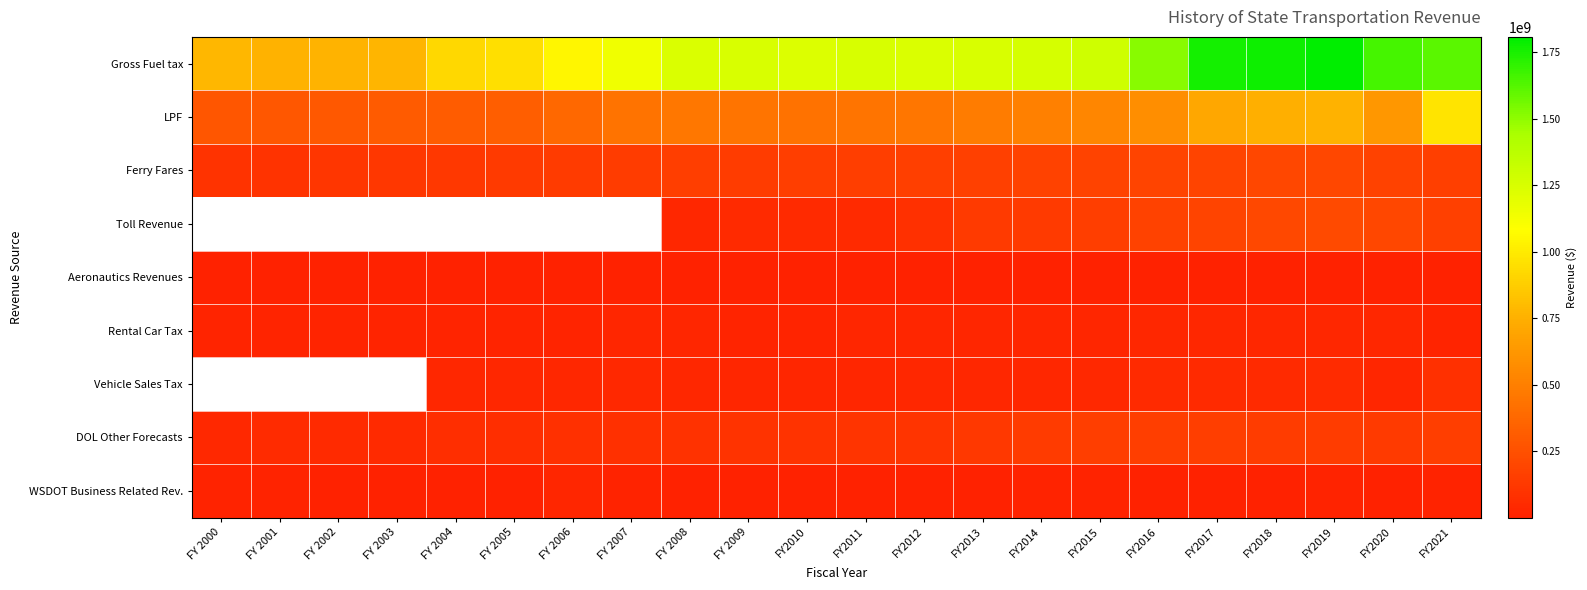

Which has a higher value, FY2021 or FY2010?

FY2021